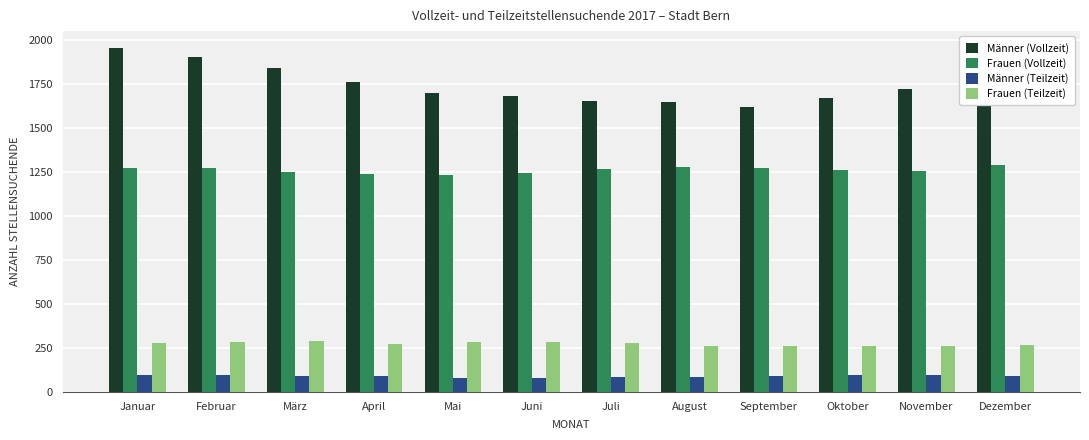

Which series has the largest total across all categories?

Männer (Vollzeit)